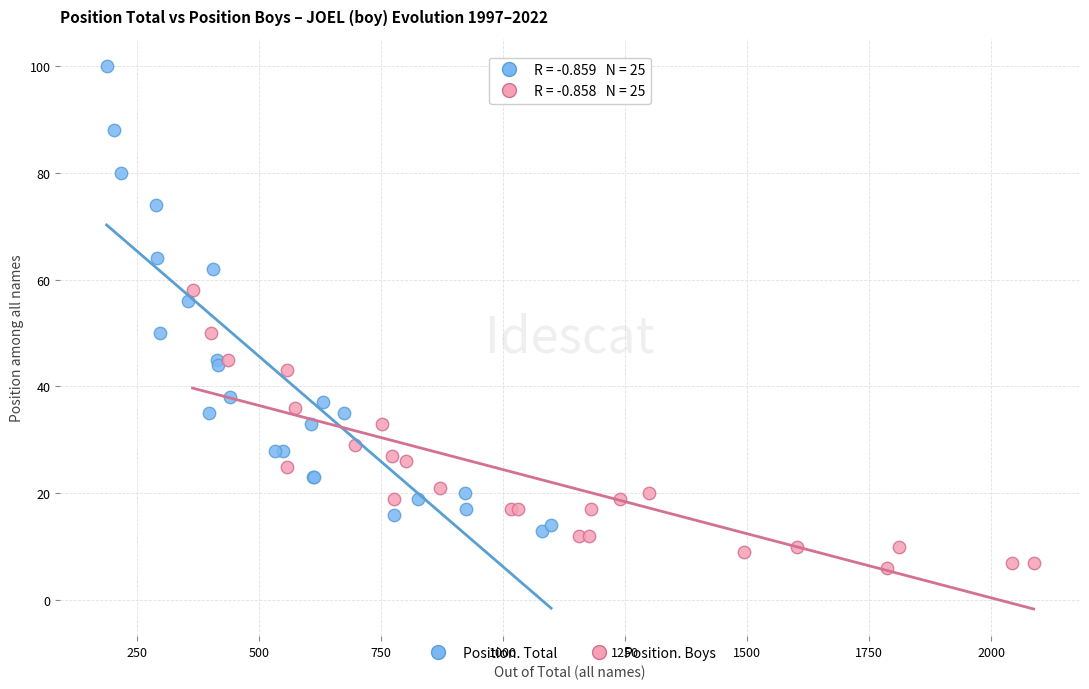

Which series contains the lowest Y value?

Position. Boys